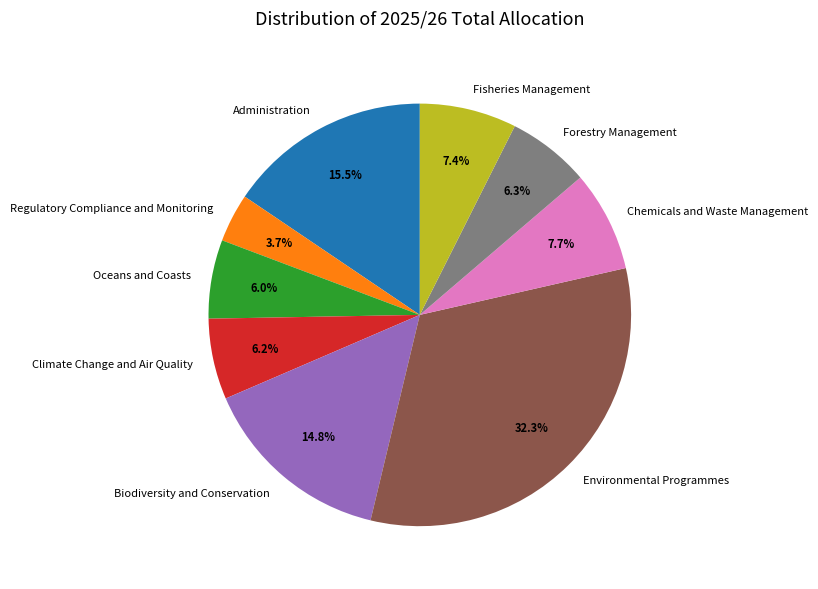

How many segments does this pie chart have?

9